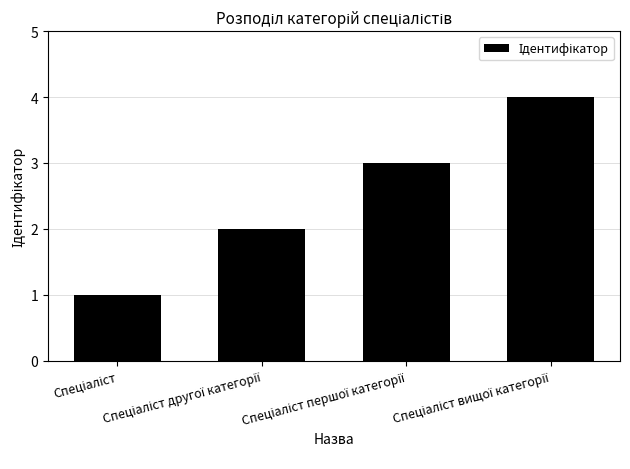

What is the value of the 3rd bar from the left?

3